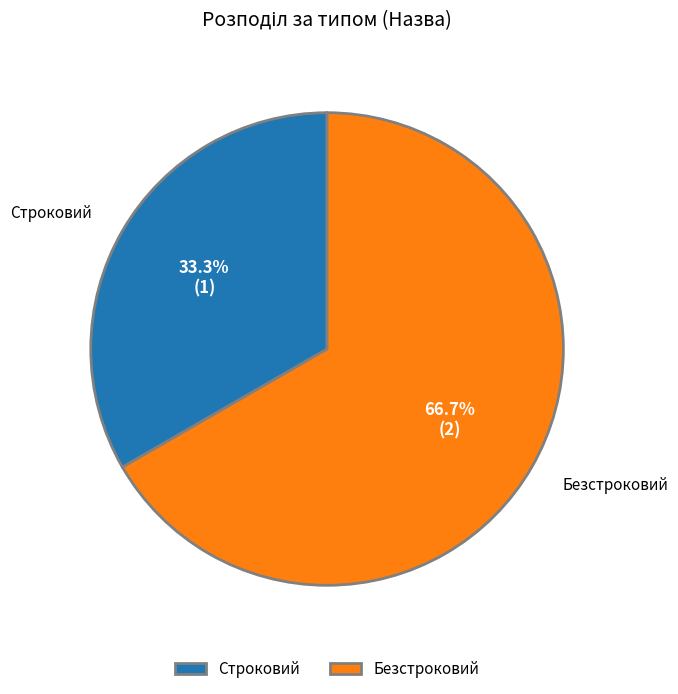

To the nearest percent, what is the average slice percentage?

50%